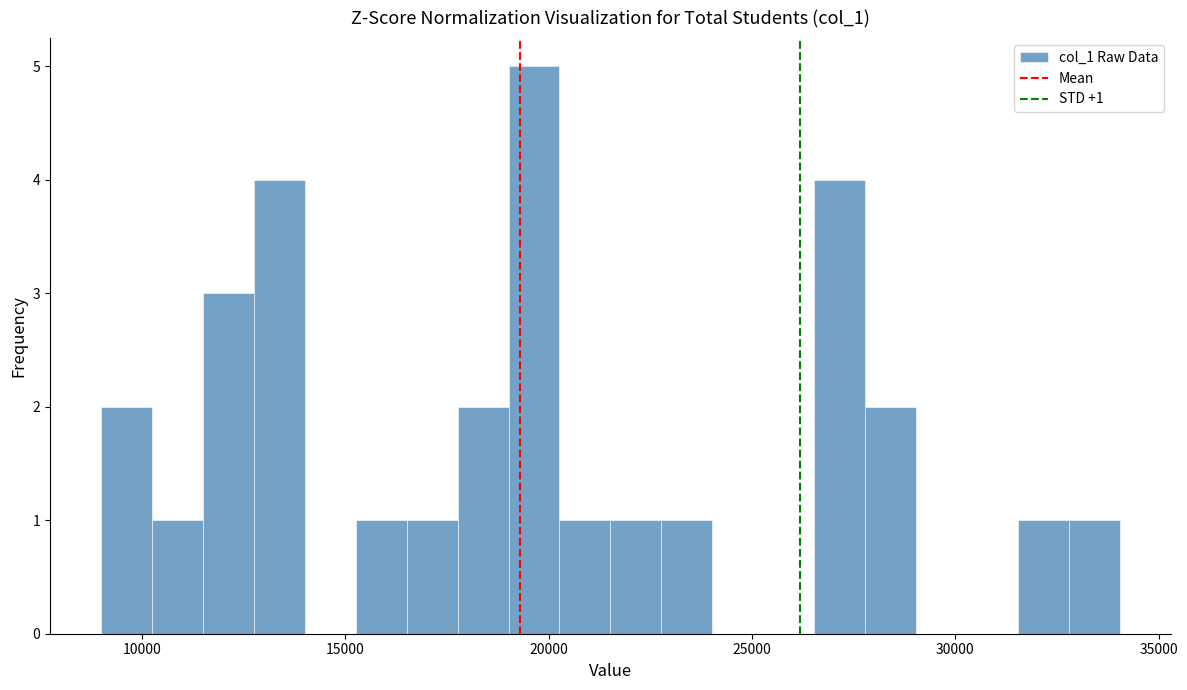

Around what value on the x-axis is the tallest bar? Give the approximate position of its centre, as read against the axis.

19500